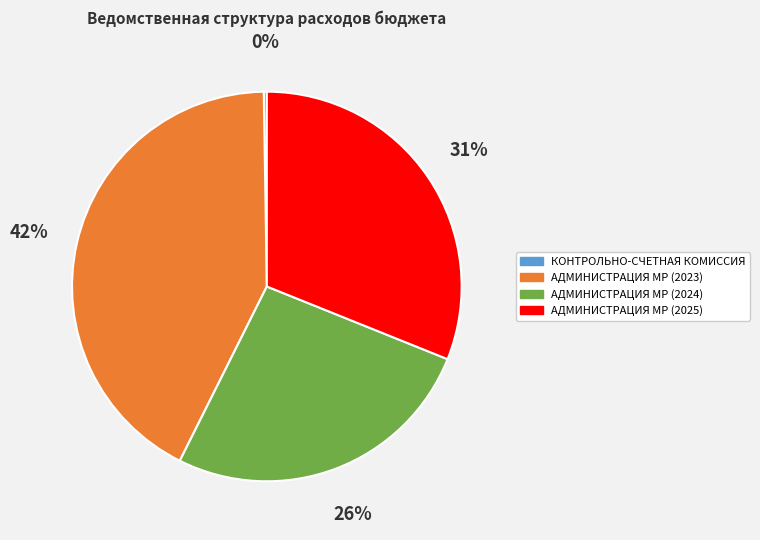

To the nearest percent, what is the average slice percentage?

25%